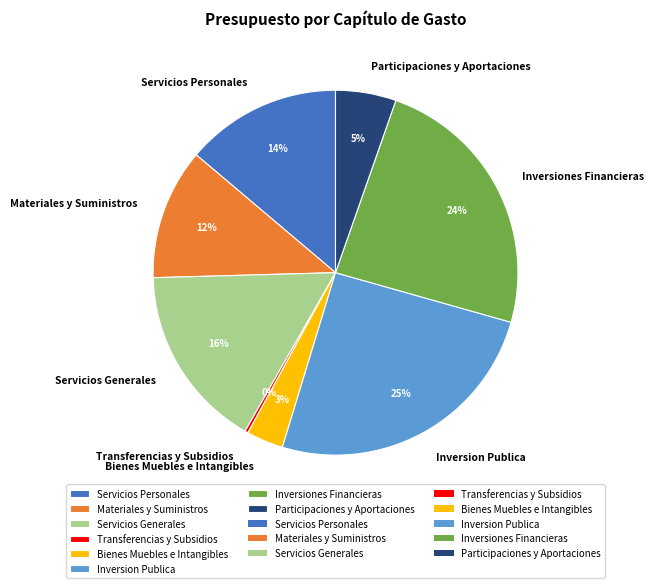

What percentage is the Servicios Generales slice, to the nearest percent?

16%